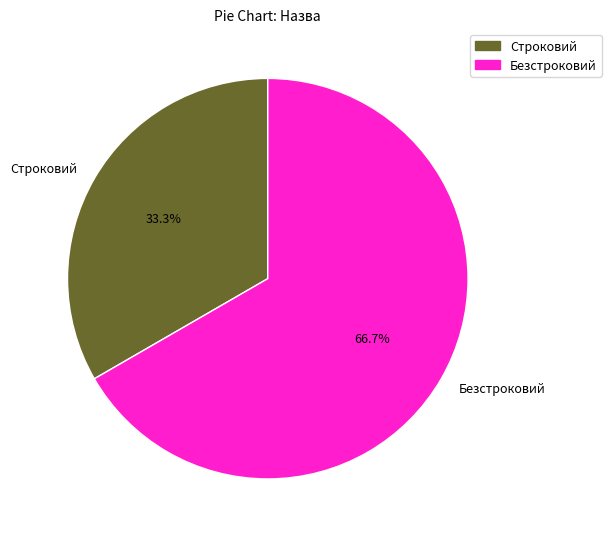

Which slice is the smallest?

Строковий